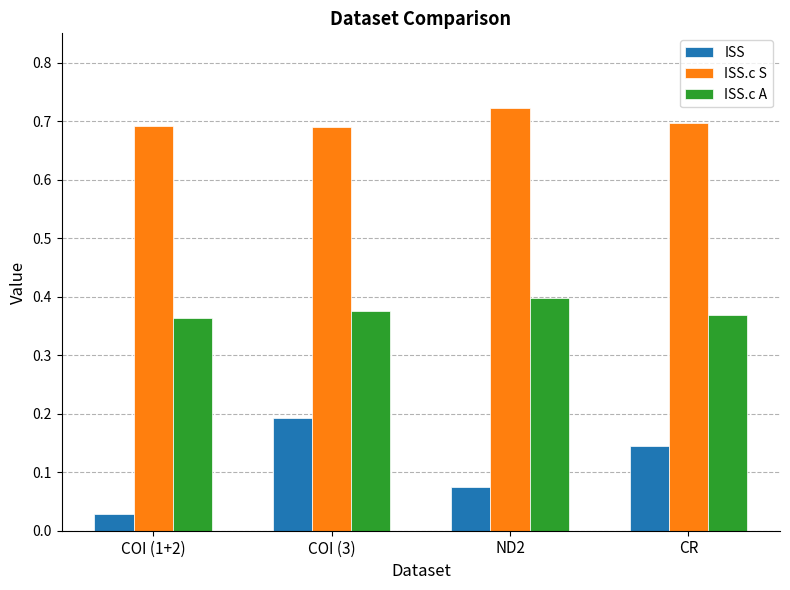

Which series has the largest total across all categories?

ISS.c S